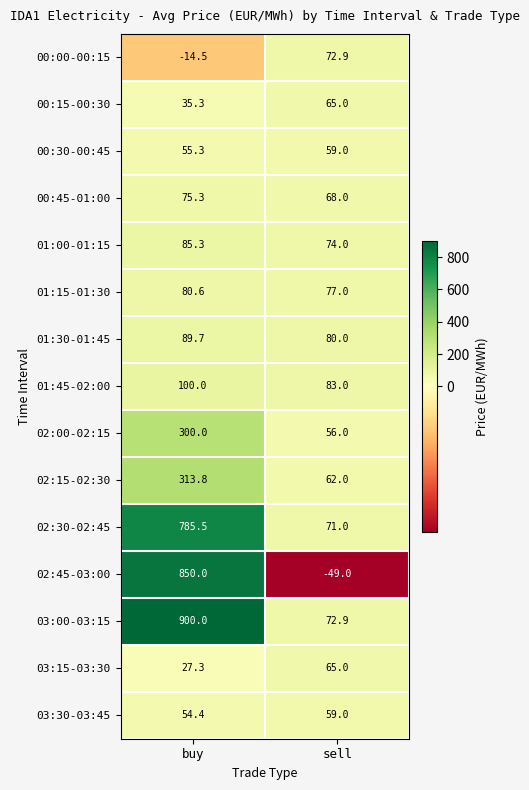

How many categories are shown in the chart?

2